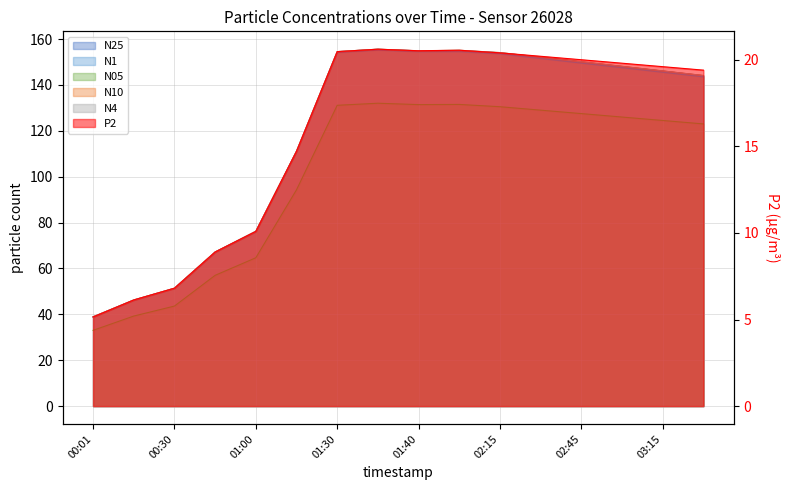

True or false: P2 has a value of 11.1 at 01:40.

False